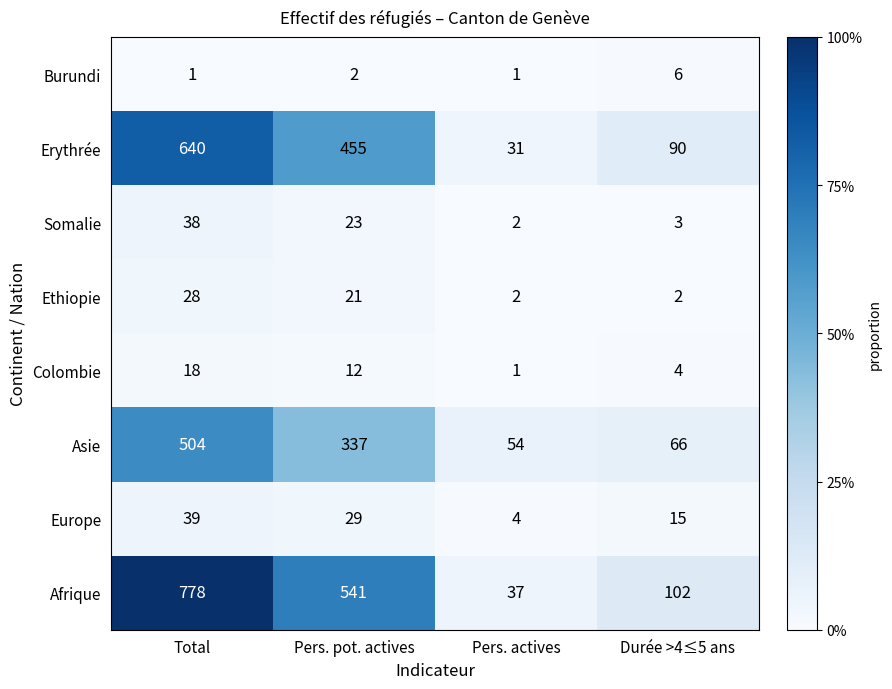

What is the sum of the Afrique values at Pers. actives and Pers. pot. actives?

578